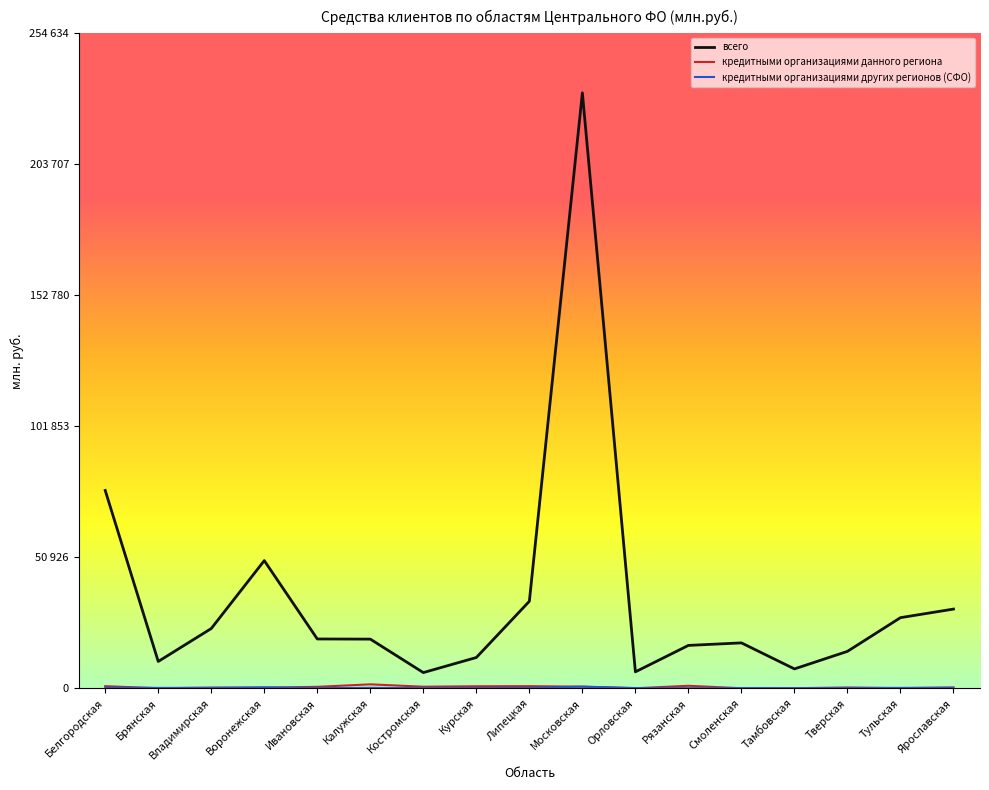

True or false: всего and кредитными организациями данного региона intersect in this chart.

False